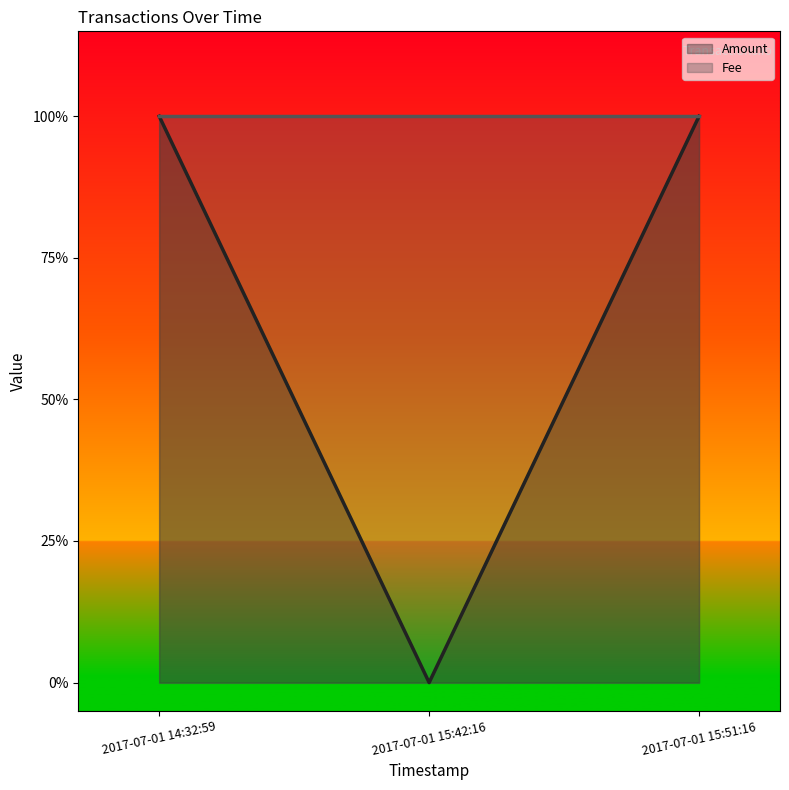

Is it true that the value at 2017-07-01 15:51:16 is 2?

False